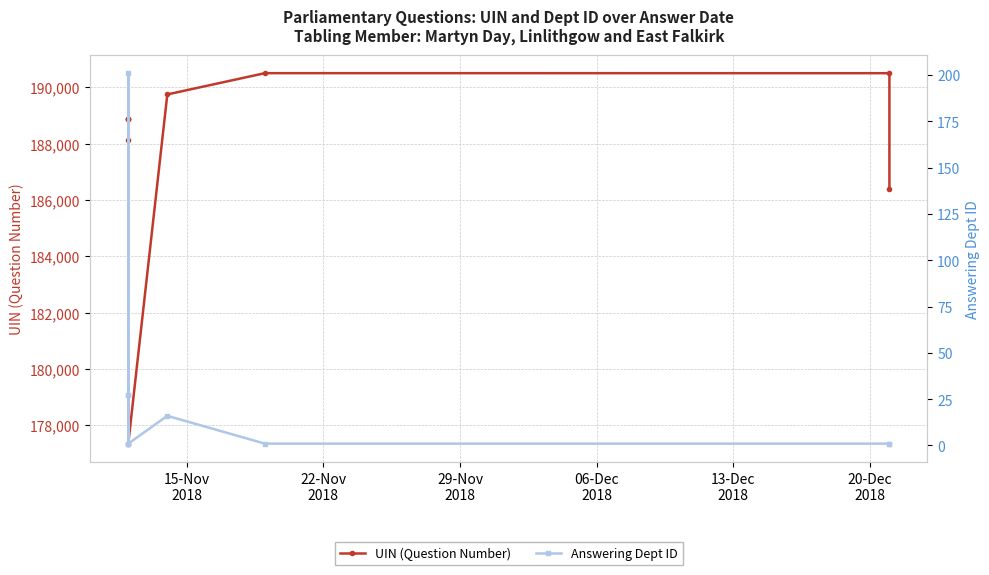

Reading left to right, what are all the values shown in this chart?

UIN (Question Number): 188879	188880	188881	188142	177354	189751	190506	190505	186400
Answering Dept ID: 27	27	1	201	1	16	1	1	1